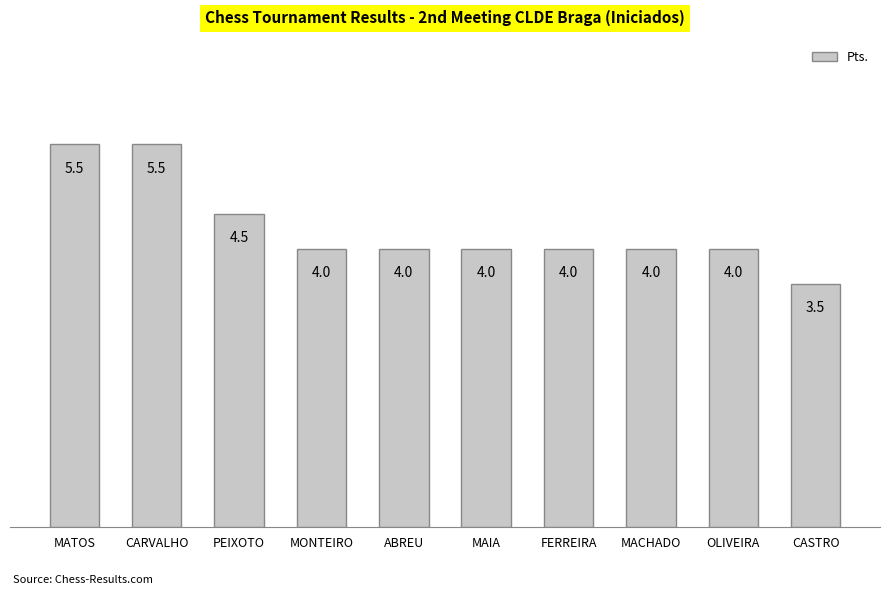

How many categories are shown in the chart?

10